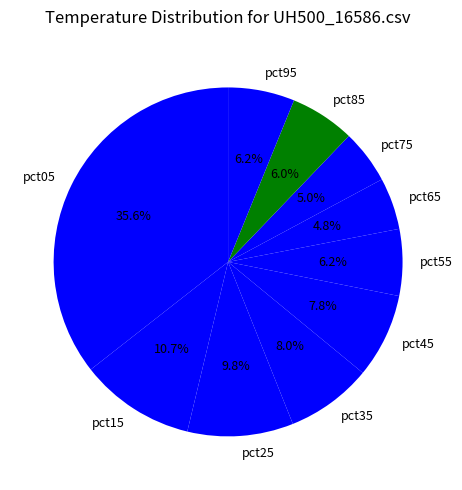

Which has a higher value, pct05 or pct75?

pct05